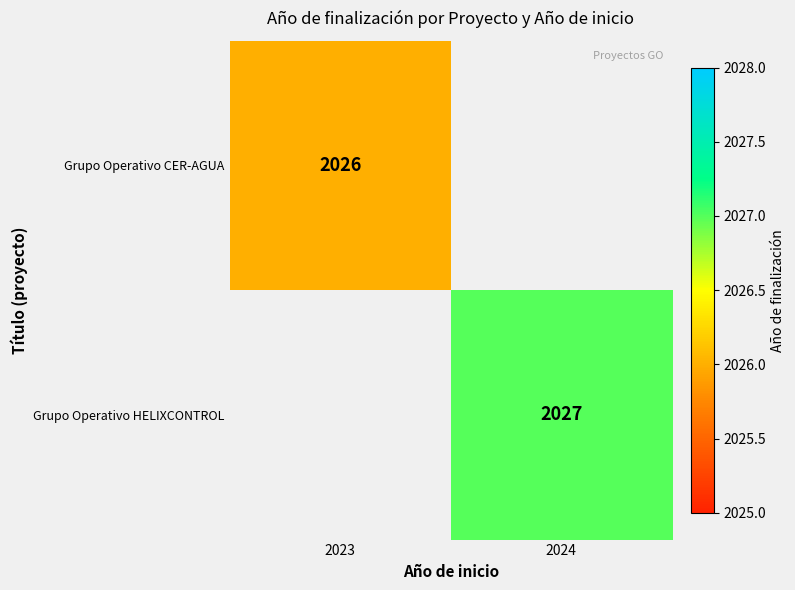

The value of Grupo Operativo HELIXCONTROL at 2024 is 2697. True or false?

False